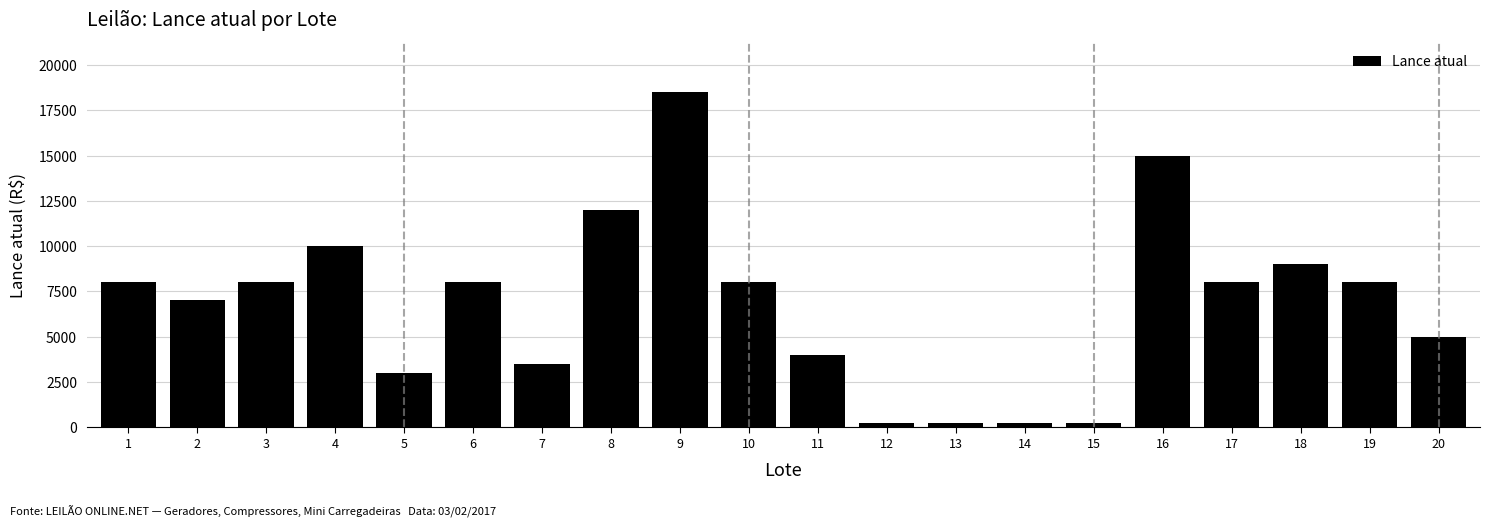

Which label corresponds to the largest value in the chart?

9